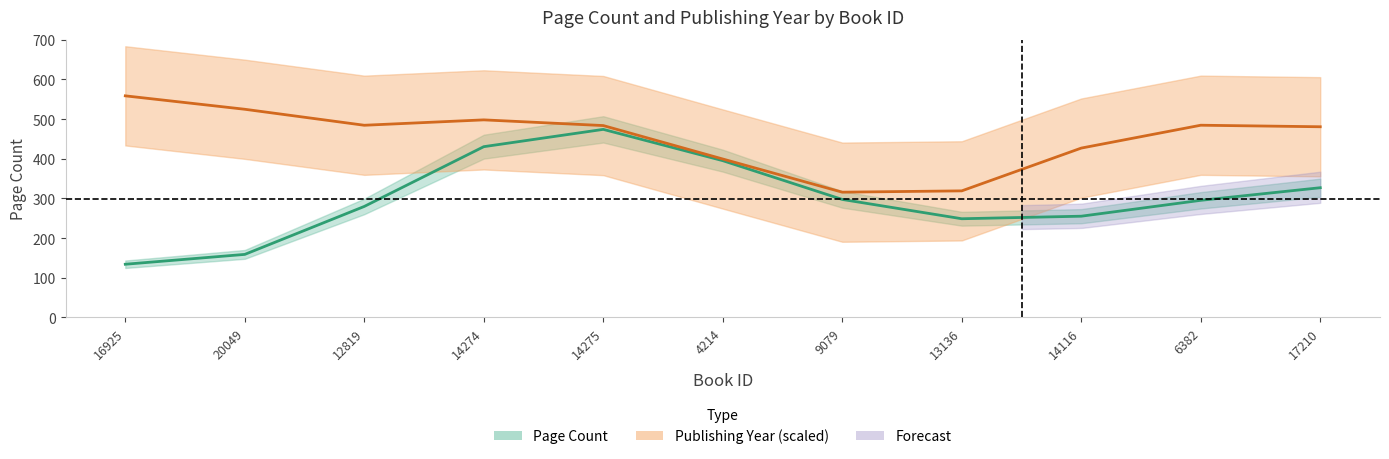

Between 17210 and 14275, which is larger?

14275